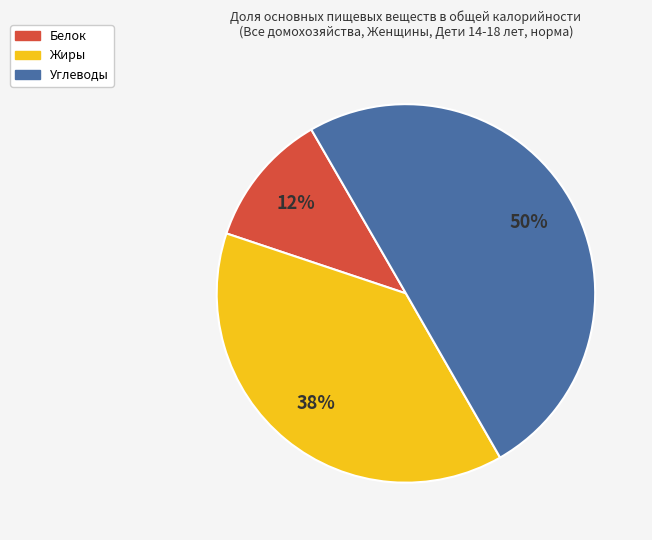

To the nearest percent, what portion does Белок represent?

12%